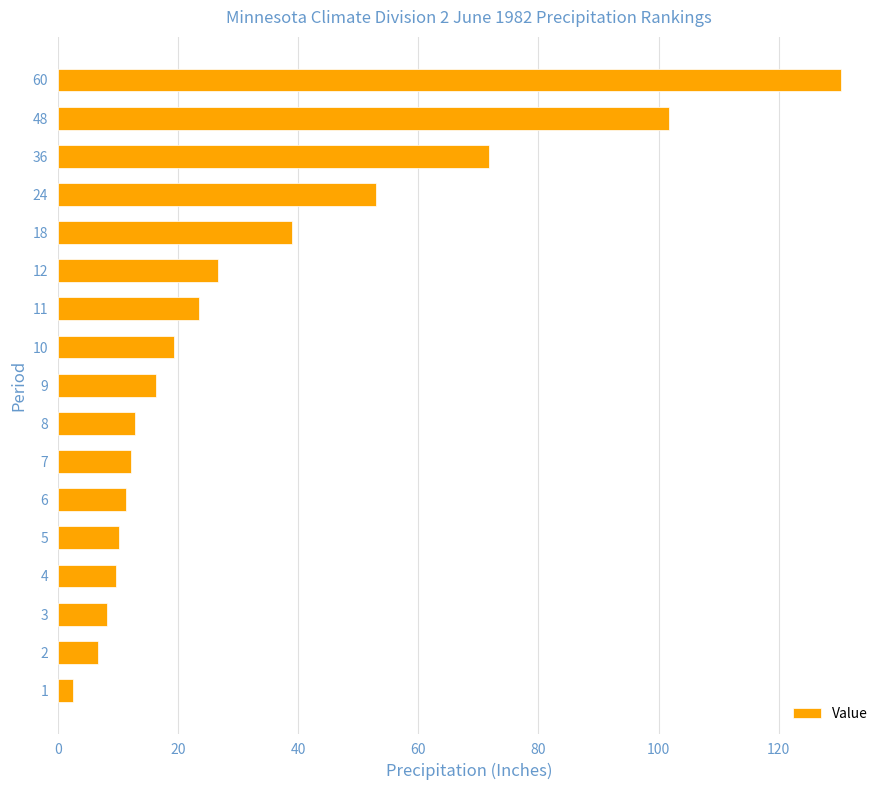

What is the ratio of the value at 48 to the value at 8?

7.9